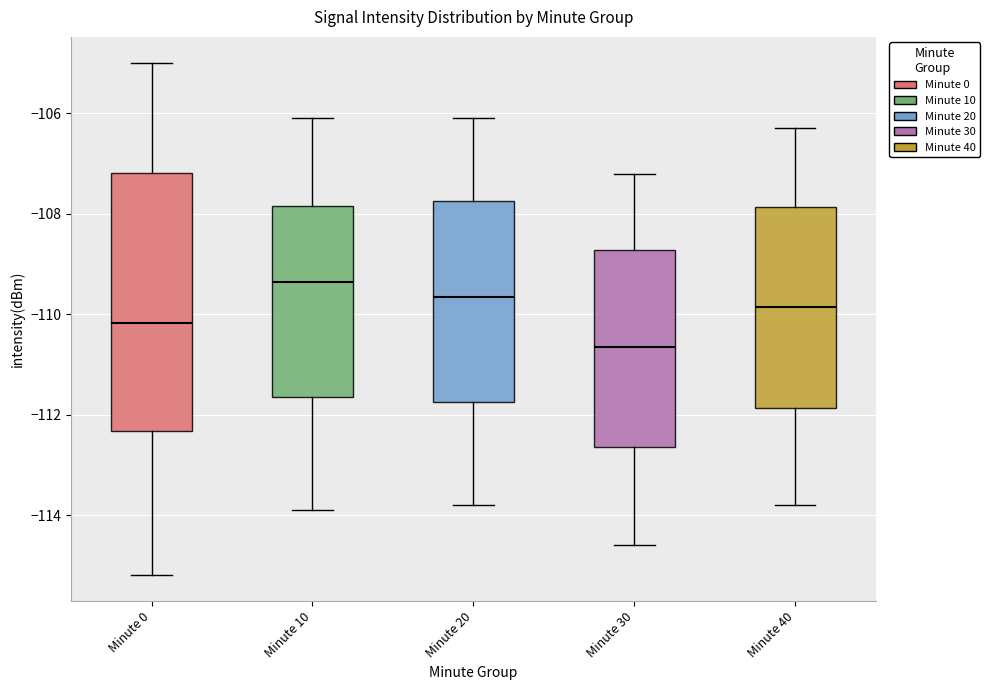

Which box's median line is the highest?

Minute 10